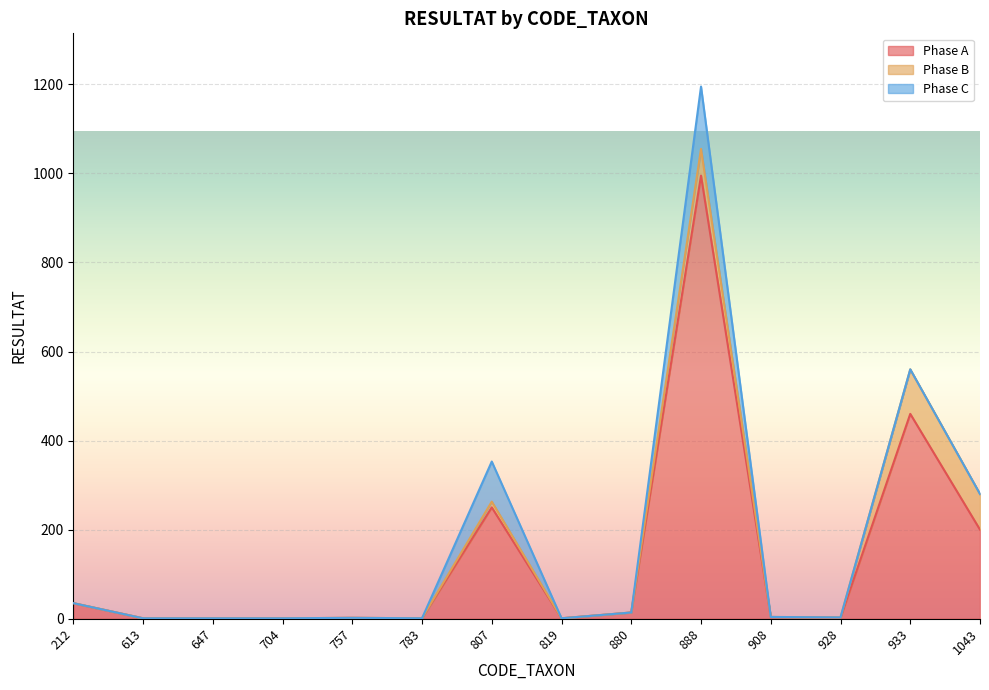

The value of Phase A at 757 is 2. True or false?

True